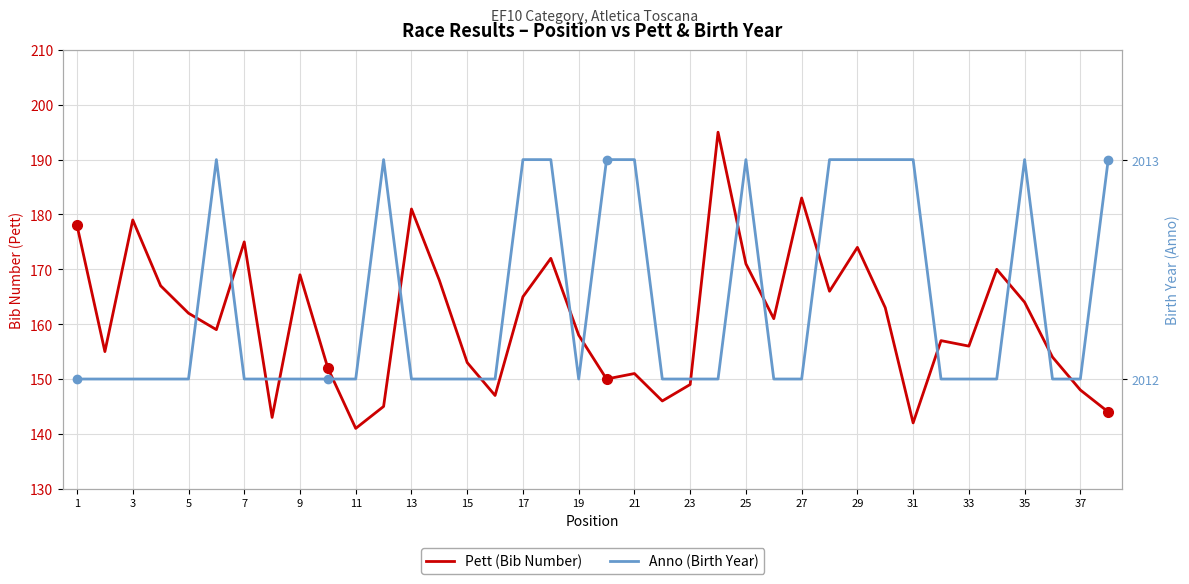

What is the average value of the Pett (Bib Number) series?

161